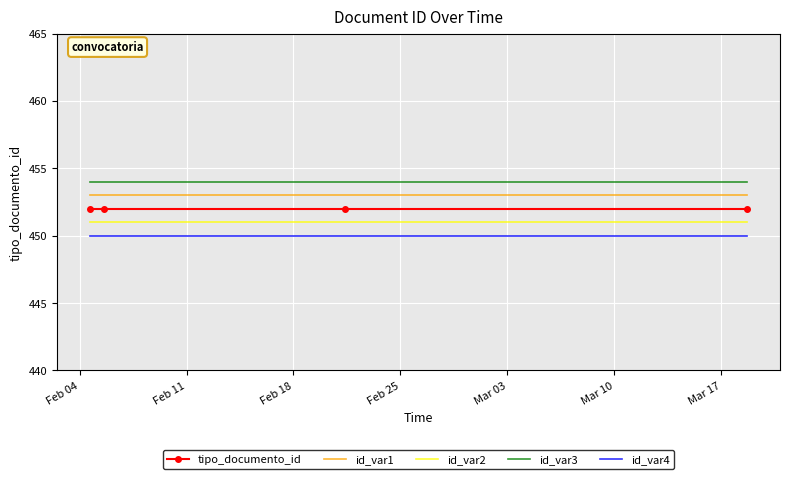

List the series in order of their overall mean, lowest first.

id_var4, id_var2, tipo_documento_id, id_var1, id_var3